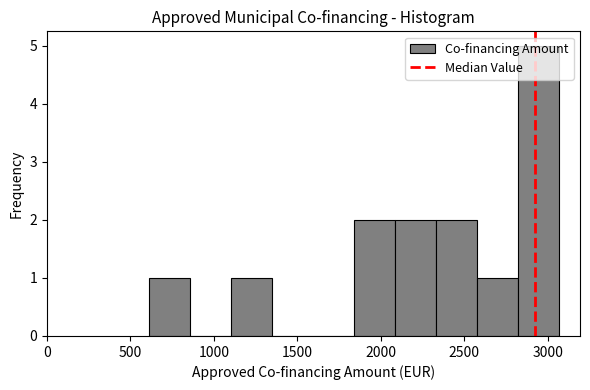

Reading left to right, list every bar in this chart as the range it spans on the x-axis followed by its height. Neither the bar edges nor the heights are printed on the chart, so give them approximately, as read against the axes.

600 to 850: 1
850 to 1100: 0
1100 to 1350: 1
1350 to 1600: 0
1600 to 1850: 0
1850 to 2100: 2
2100 to 2350: 2
2350 to 2600: 2
2600 to 2800: 1
2800 to 3050: 5